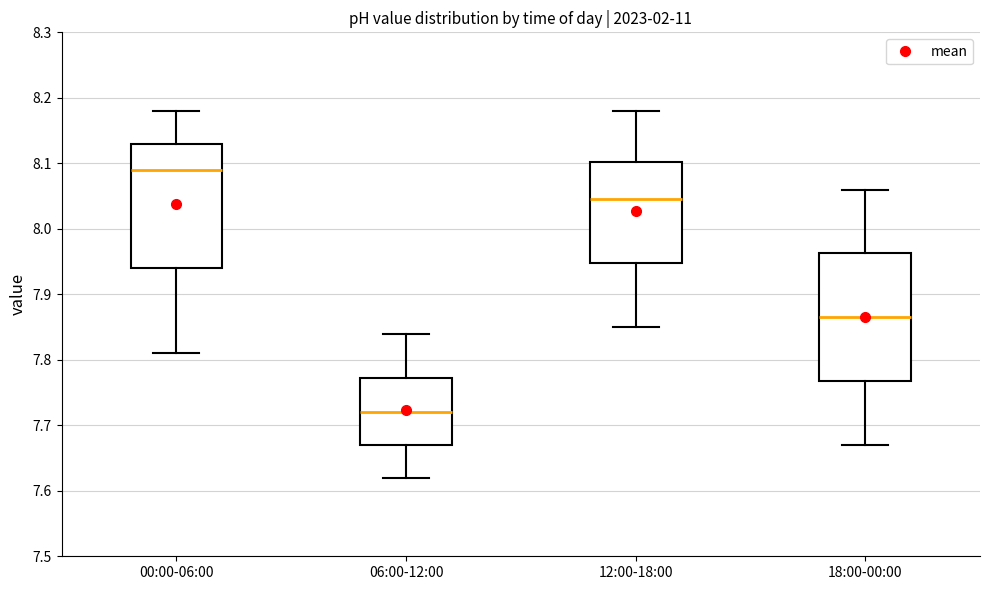

Reading left to right, read every box against the y-axis: the position of its median line, the range the box covers, and the ends of its whiskers. The values are not printed on the chart, so give them approximately, as read against the axis.

00:00-06:00: median 8.09, box 7.94 to 8.13, whiskers 7.81 to 8.18
06:00-12:00: median 7.72, box 7.67 to 7.77, whiskers 7.62 to 7.84
12:00-18:00: median 8.05, box 7.95 to 8.10, whiskers 7.85 to 8.18
18:00-00:00: median 7.87, box 7.77 to 7.96, whiskers 7.67 to 8.06